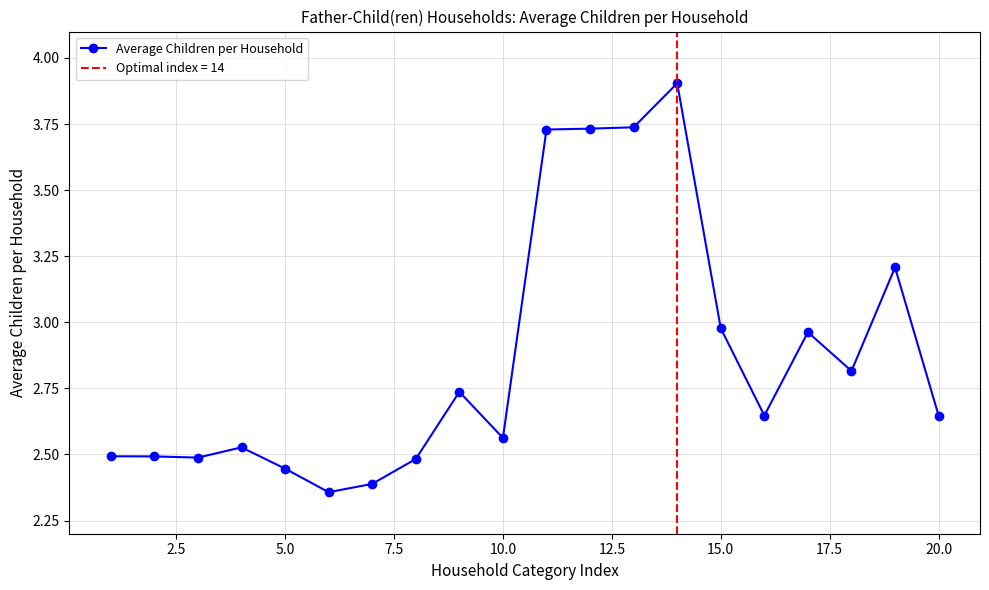

Is it true that Average Children per Household equals 4.2 at 10.0?

False